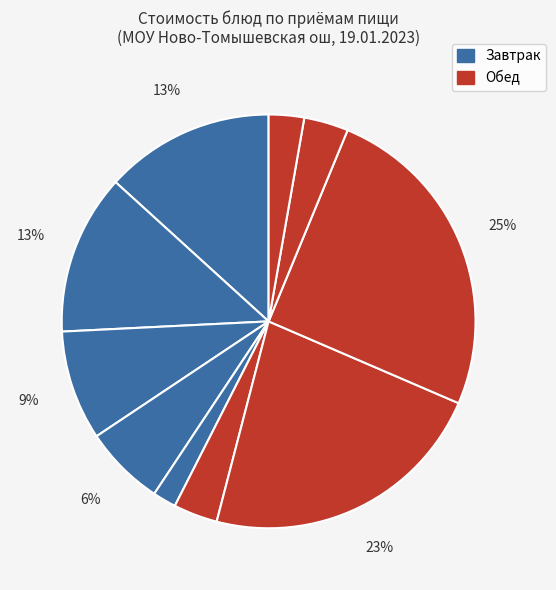

Count the number of slices in the pie.

10